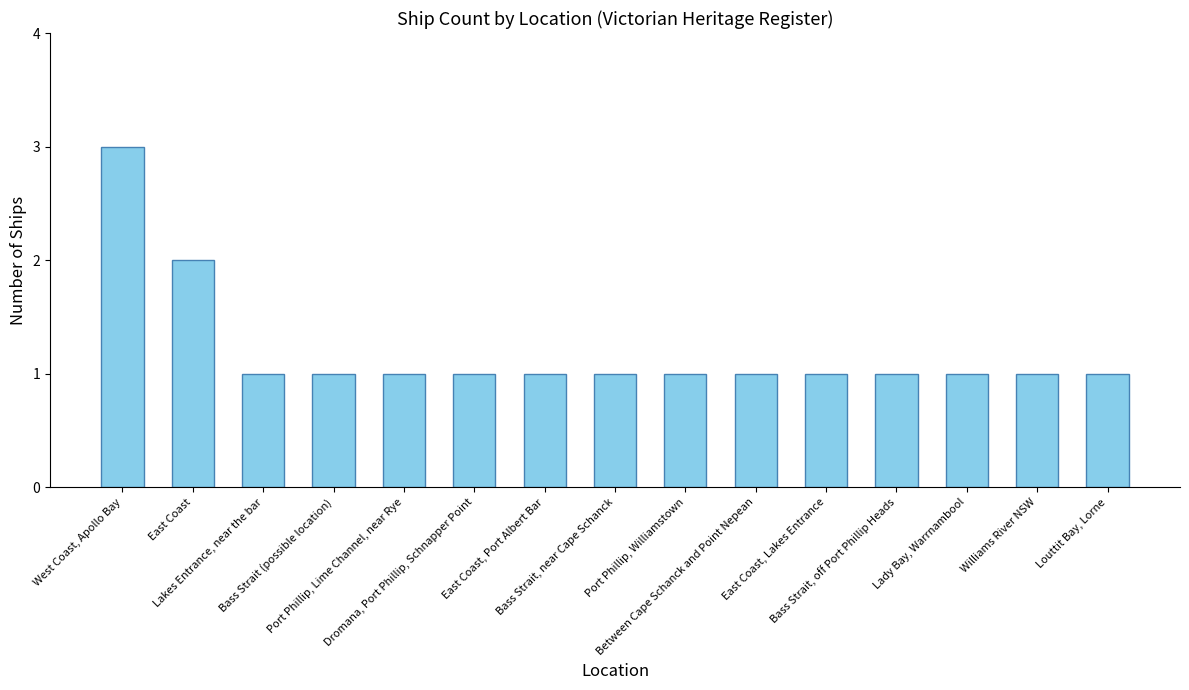

The chart shows a value of 1 at Williams River NSW. True or false?

True